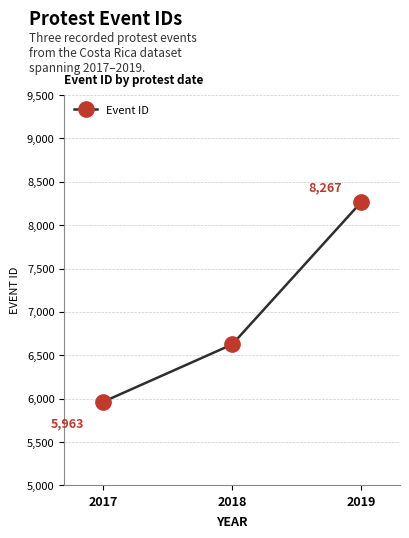

What is the sum of the values at 2018 and 2017?

12588